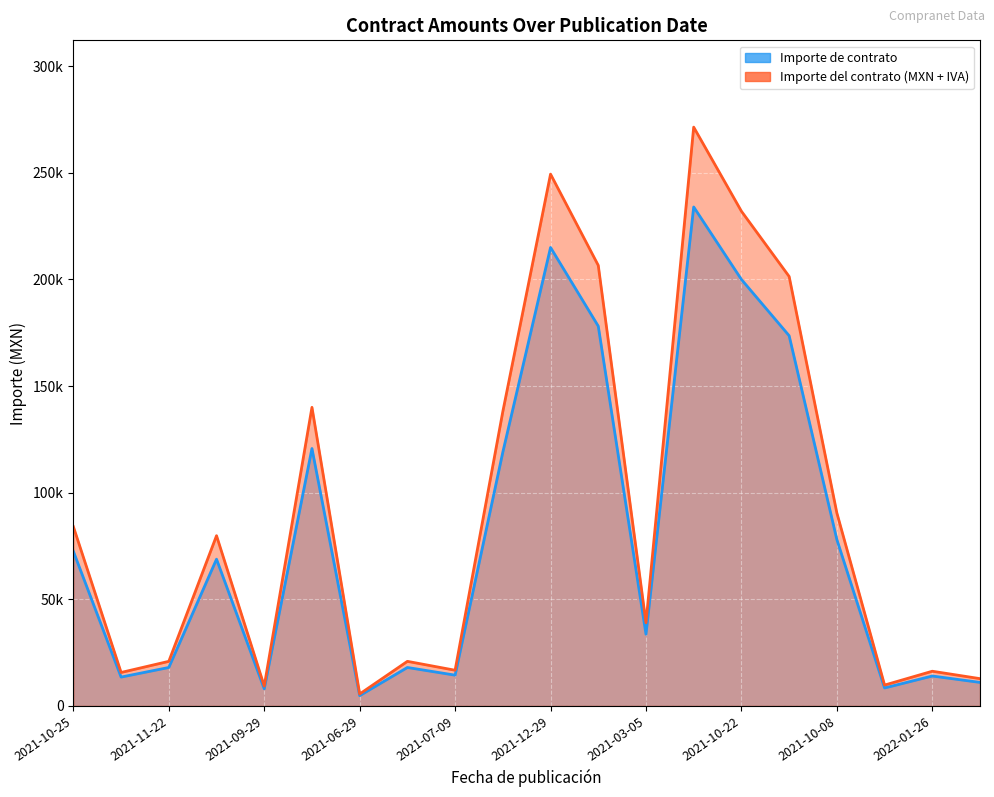

Does the chart display data point markers on the line(s)?

No